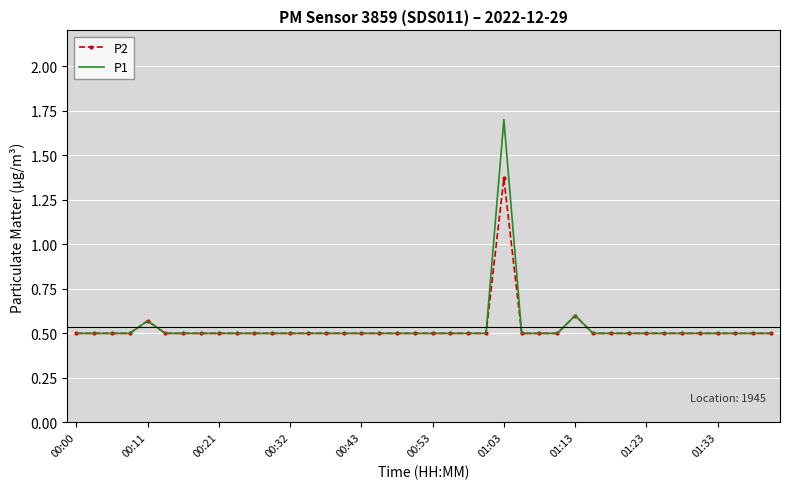

Which series has the largest range (max minus min)?

P1